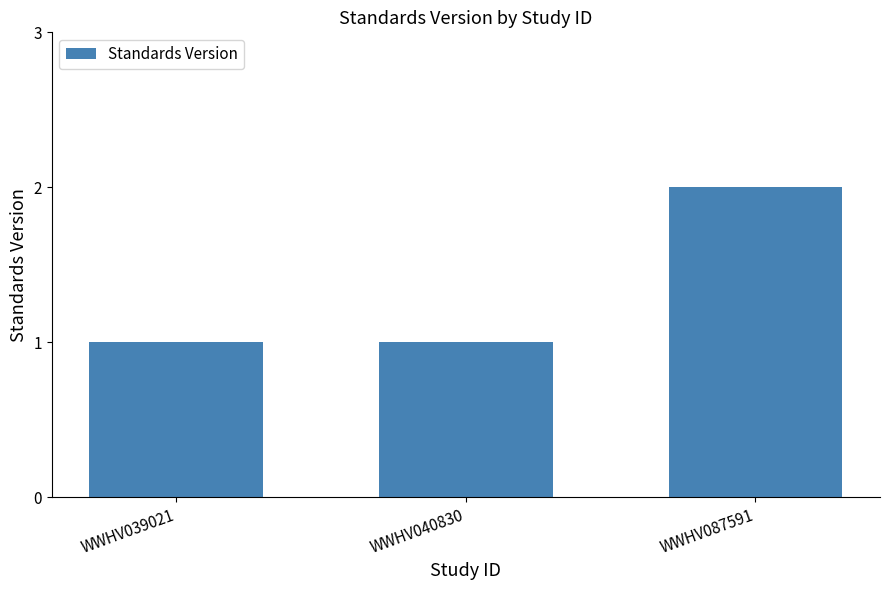

What is the value of the 3rd bar from the left?

2